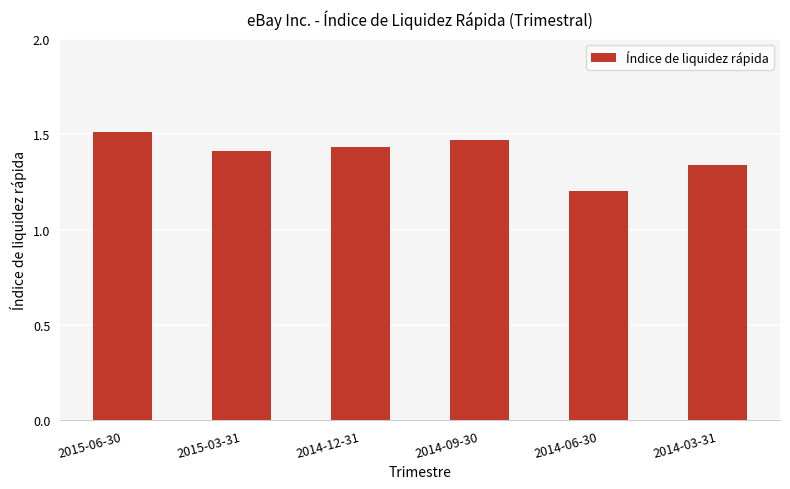

Are the bars horizontal?

No